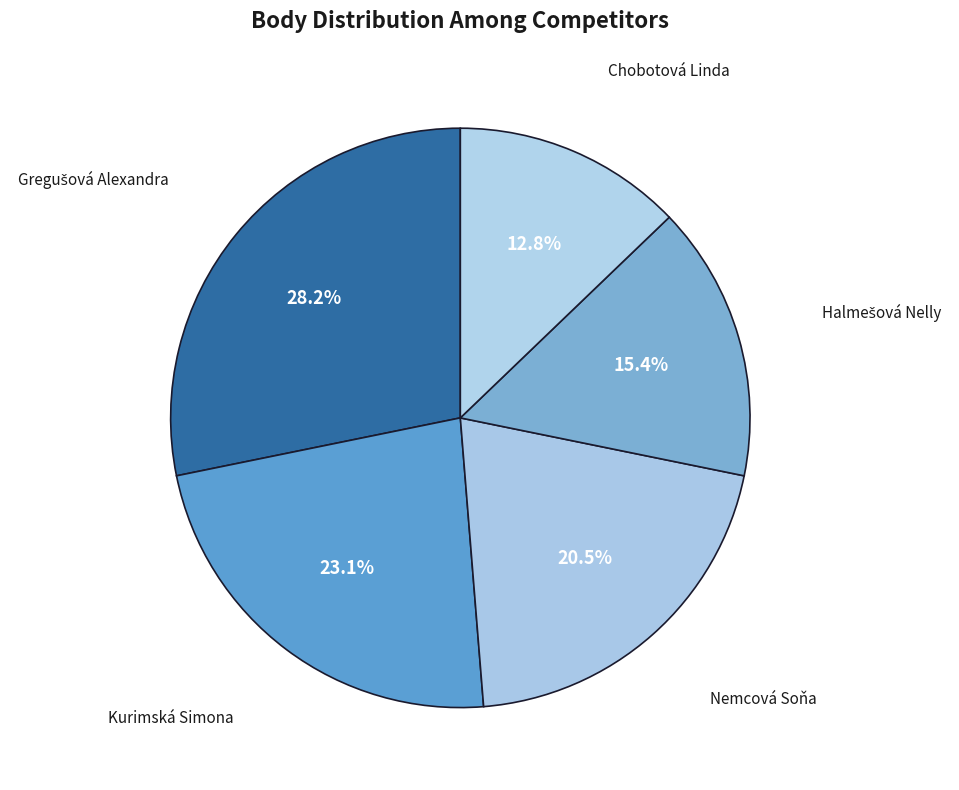

Which has a higher value, Nemcová Soňa or Chobotová Linda?

Nemcová Soňa